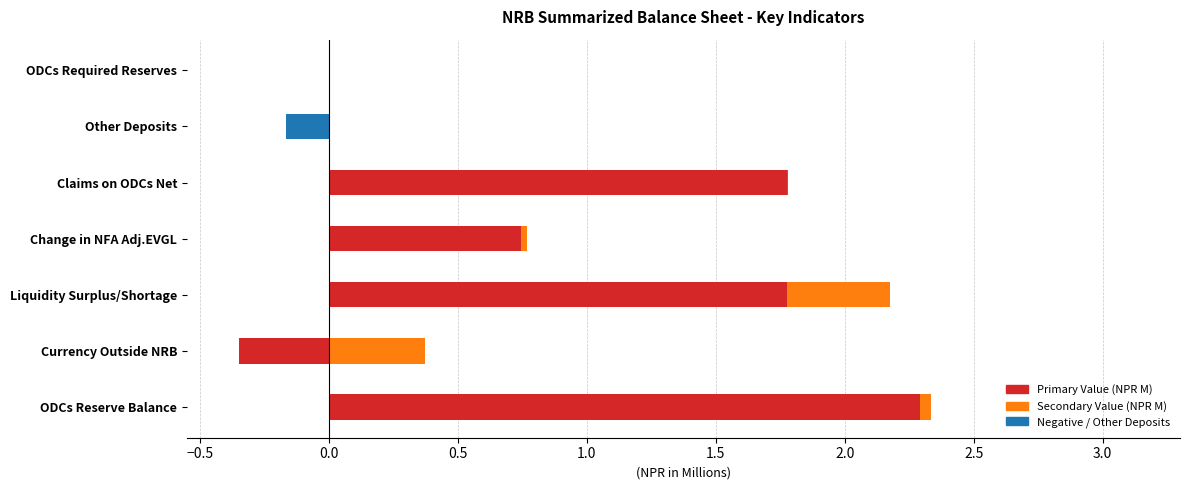

Is it true that Primary Value equals 0.0 at ODCs Required Reserves?

True